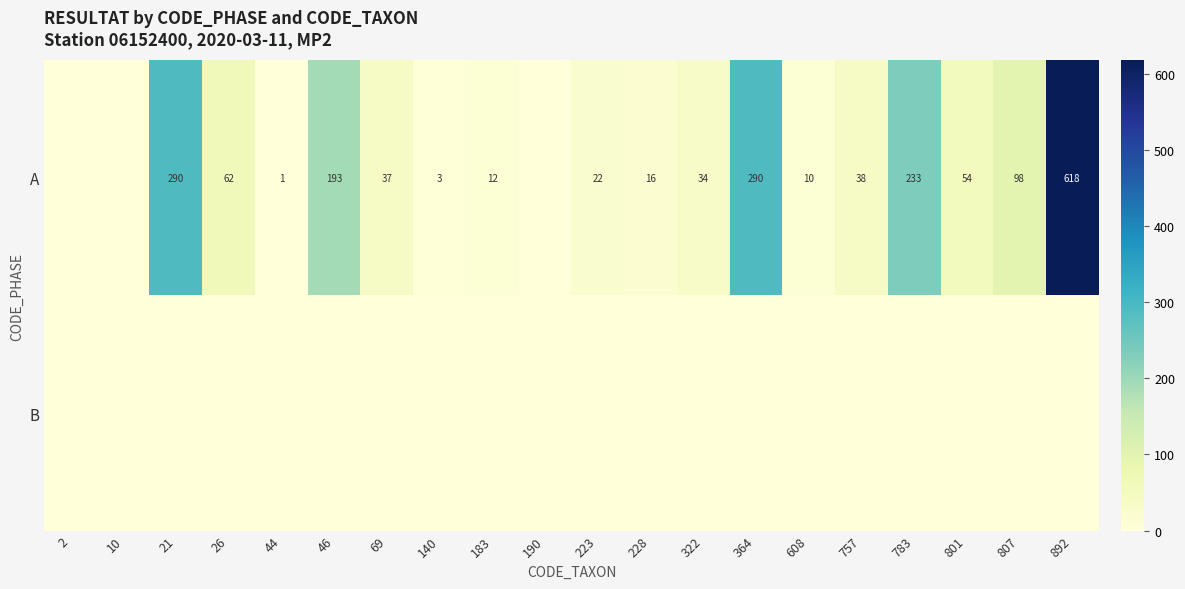

True or false: A has a value of 336 at 783.

False